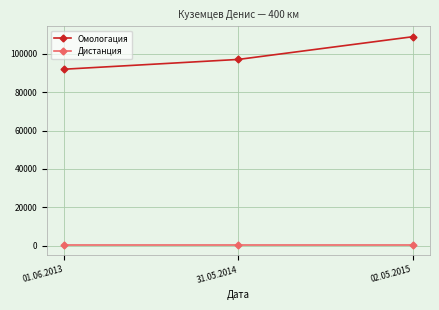

What is the maximum value for Дистанция?

400